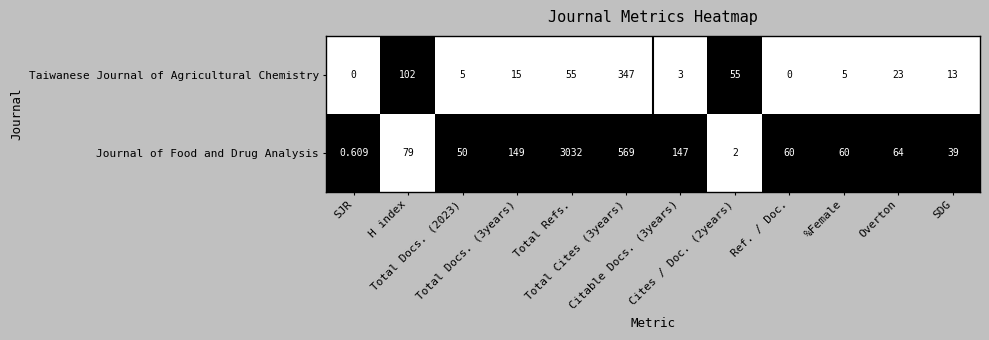

Which series has the largest total across all categories?

Journal of Food and Drug Analysis